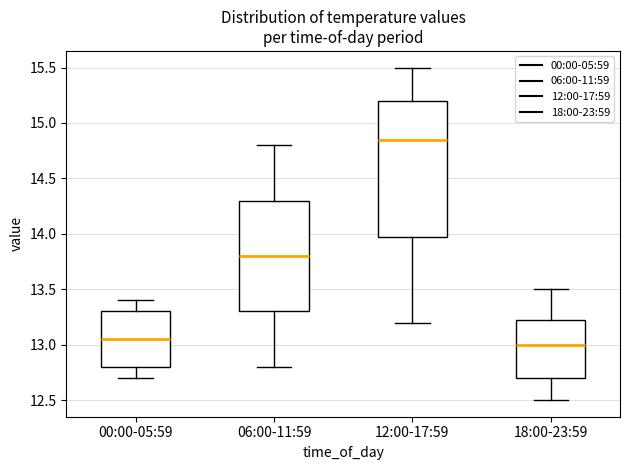

Reading left to right, transcribe this box plot: for each box, give where its median line is, the range the box spans, and where its two whiskers end, as read against the y-axis. The values are not printed on the chart, so give them approximately, as read against the axis.

00:00-05:59: median 13.05, box 12.80 to 13.30, whiskers 12.70 to 13.40
06:00-11:59: median 13.80, box 13.30 to 14.30, whiskers 12.80 to 14.80
12:00-17:59: median 14.85, box 14.00 to 15.20, whiskers 13.20 to 15.50
18:00-23:59: median 13.00, box 12.70 to 13.25, whiskers 12.50 to 13.50